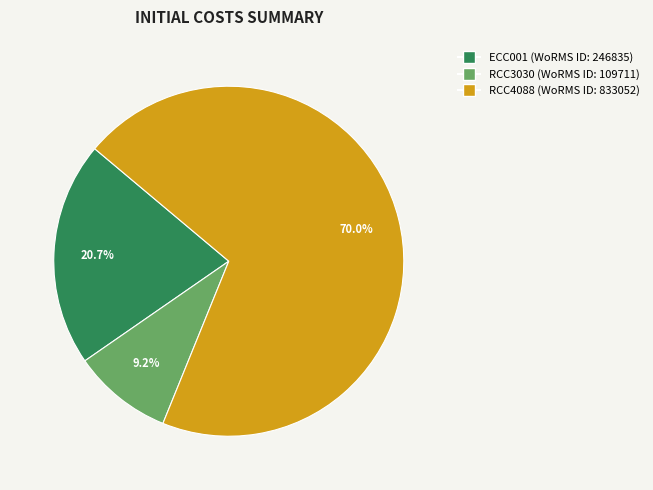

To the nearest percent, what percentage of the pie is RCC3030?

9%